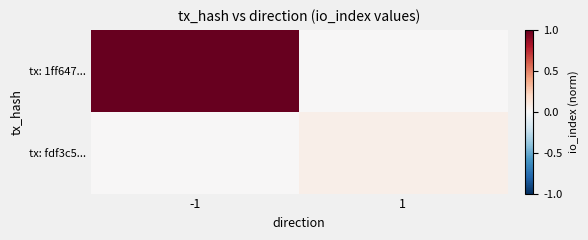

Reading left to right, transcribe all the data shown in this chart.

tx: 1ff647...: -1=1.0	1=0.0
tx: fdf3c5...: -1=0.0	1=0.1